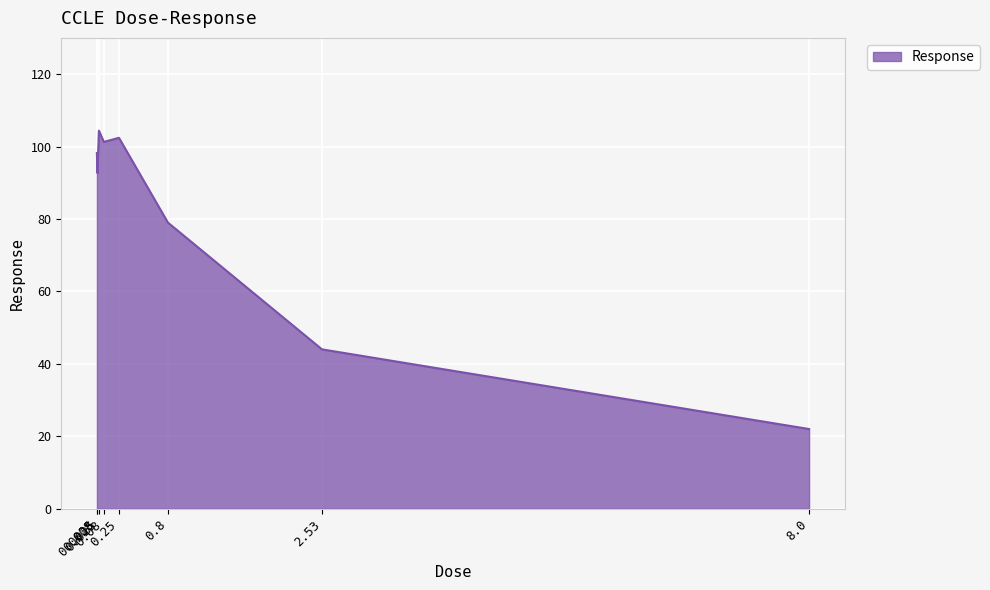

Does the chart have visible grid lines?

Yes